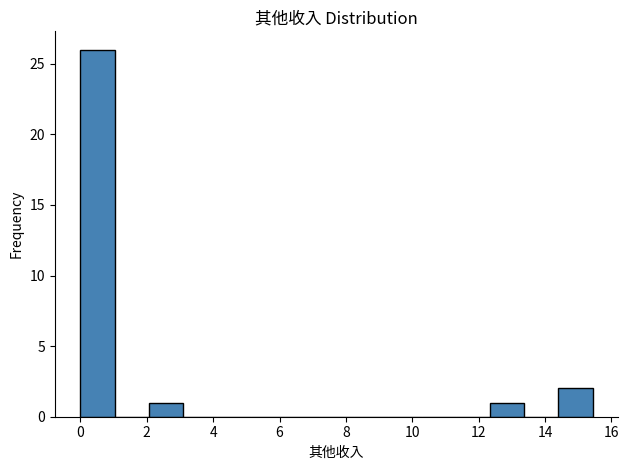

Over which range of the x-axis is the bar tallest?

0.0 to 1.0